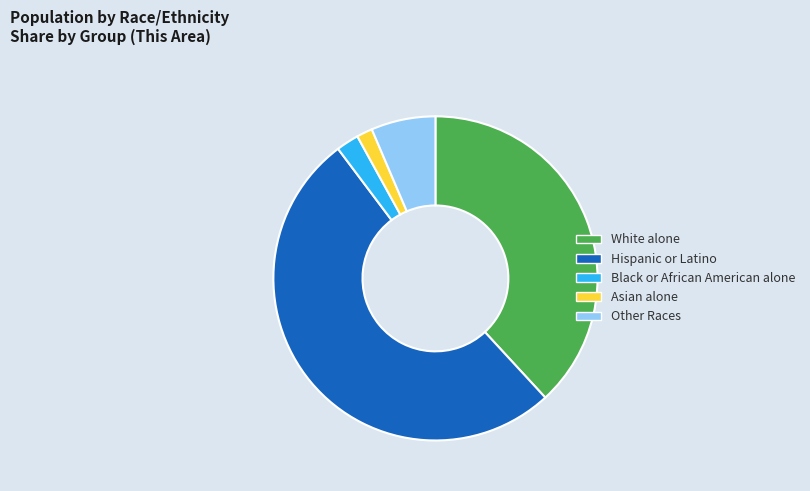

Rank the categories by value from lowest to highest.

Asian alone, Black or African American alone, Other Races, White alone, Hispanic or Latino